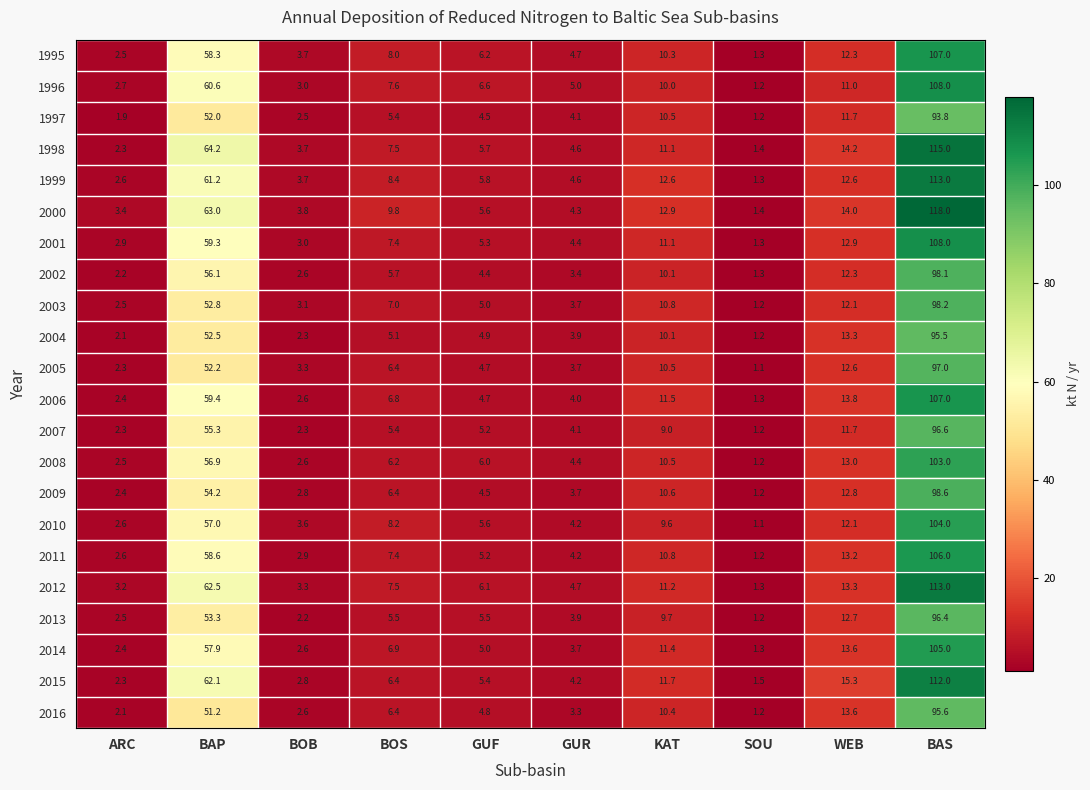

What is the minimum value for 2001?

1.3